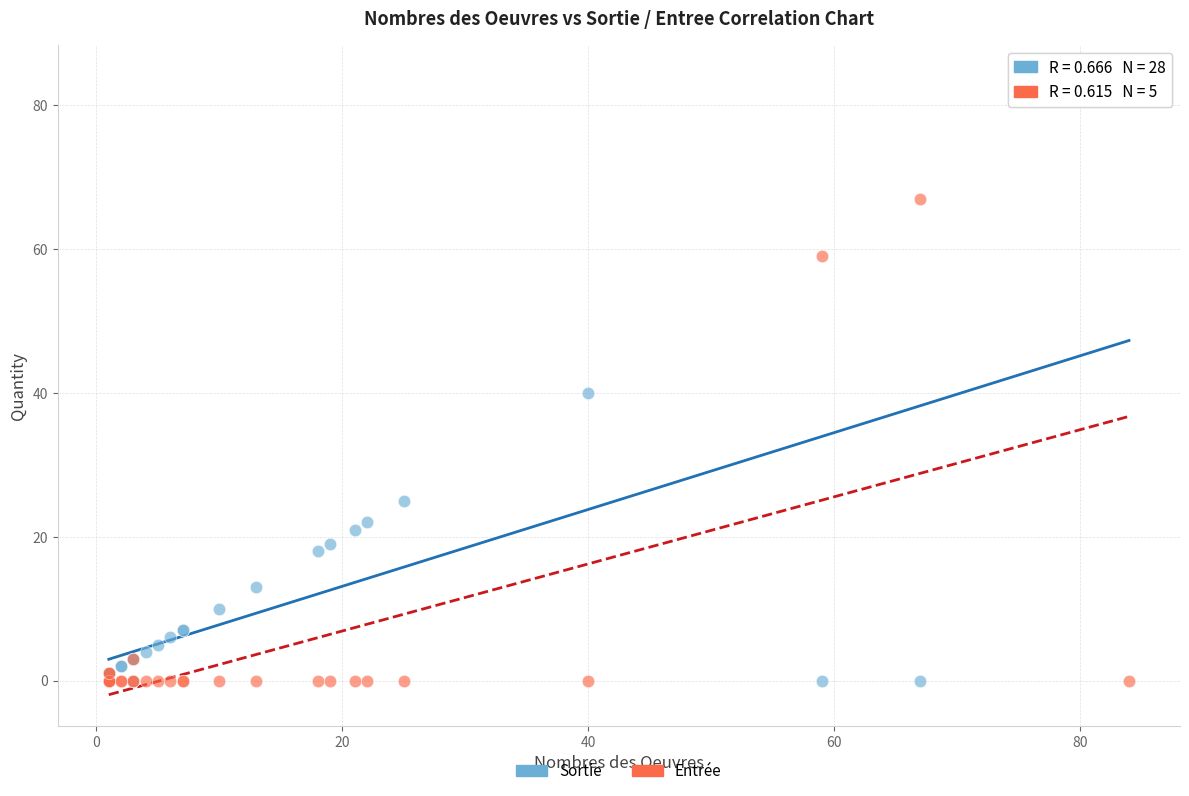

In the Sortie series, what Y value is closest to 42?

40